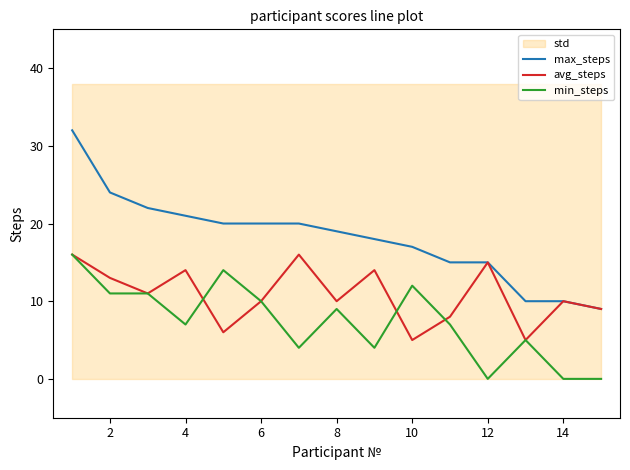

True or false: max_steps and min_steps intersect in this chart.

False